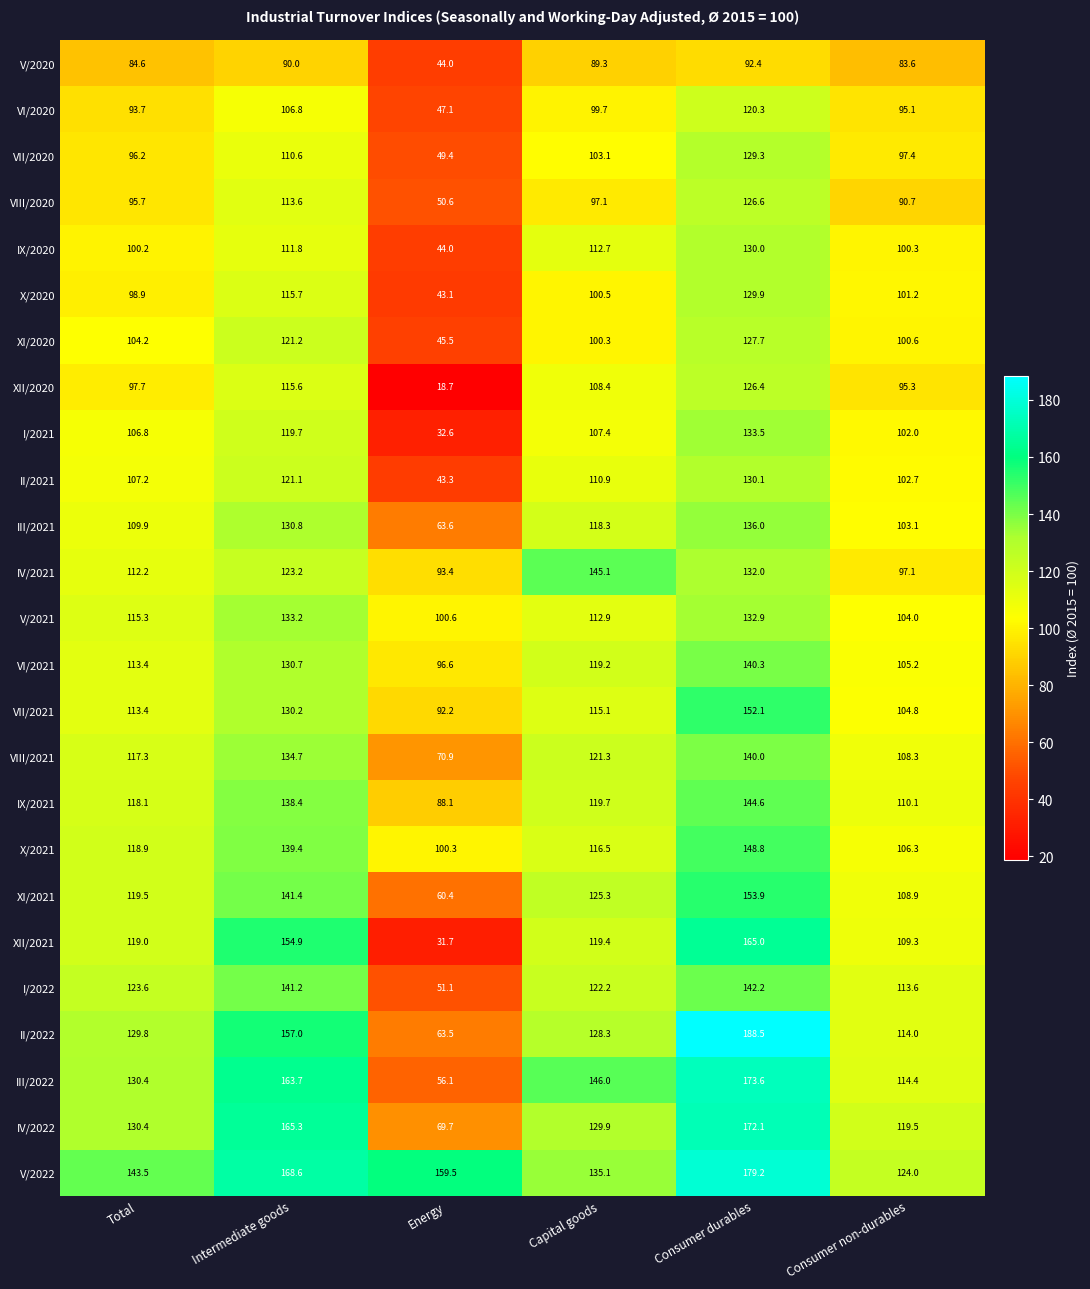

What is the minimum value for VII/2021?

92.2